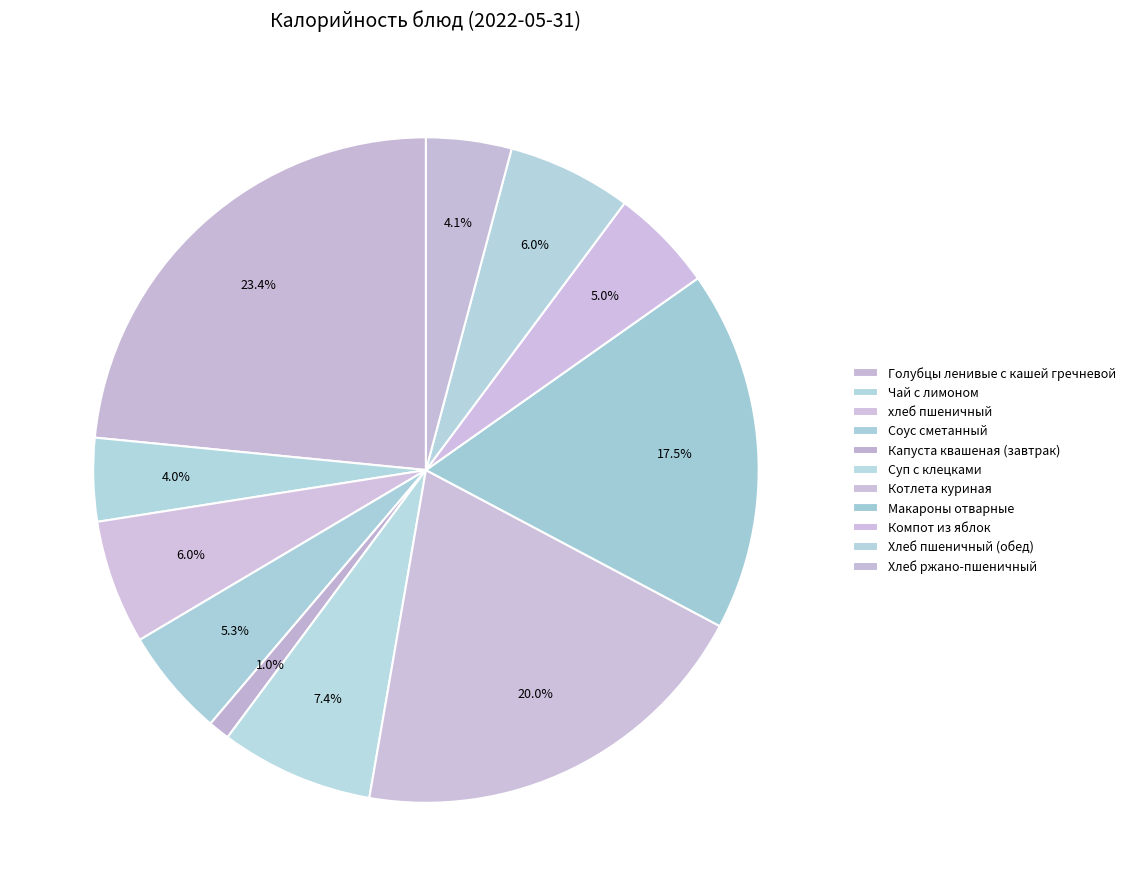

The Голубцы ленивые с кашей гречневой slice represents 23% of the pie. True or false?

True